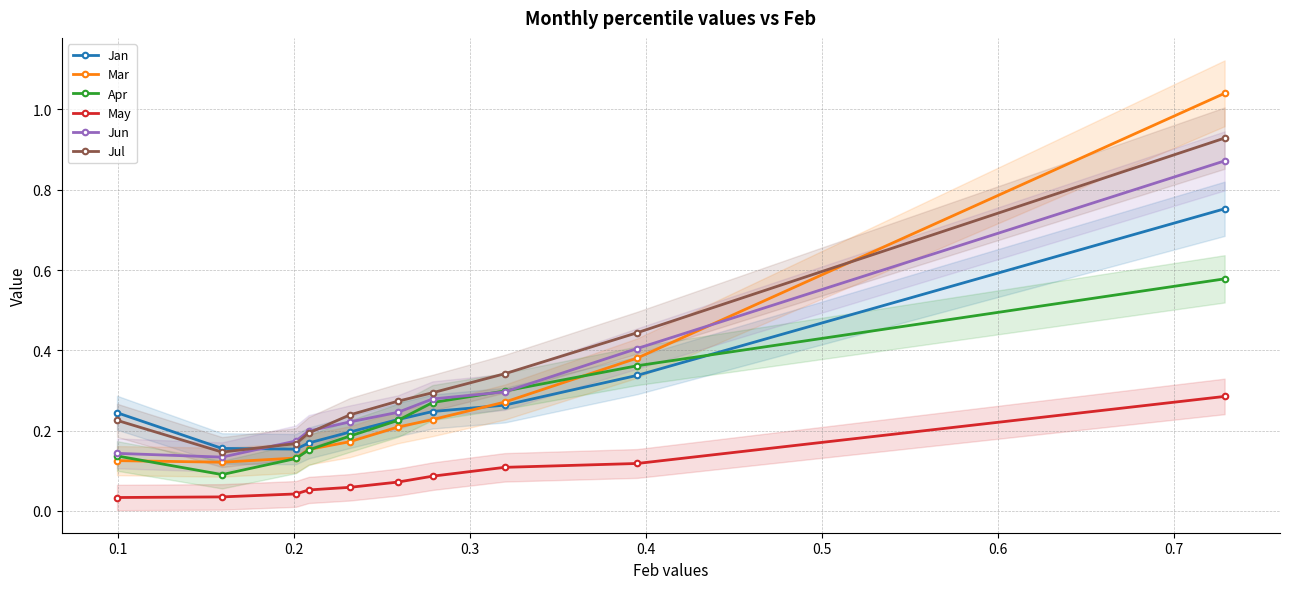

True or false: May and Apr intersect in this chart.

False